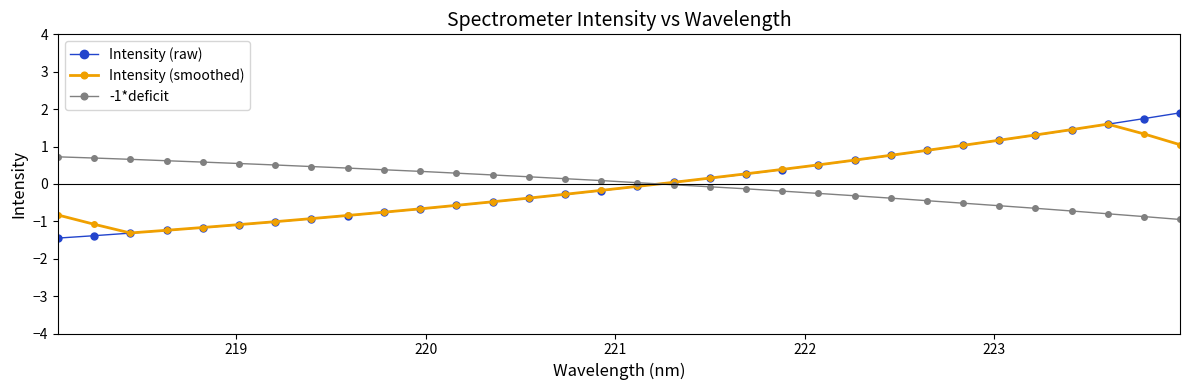

What is the sum of all Intensity (smoothed) values?

-0.3